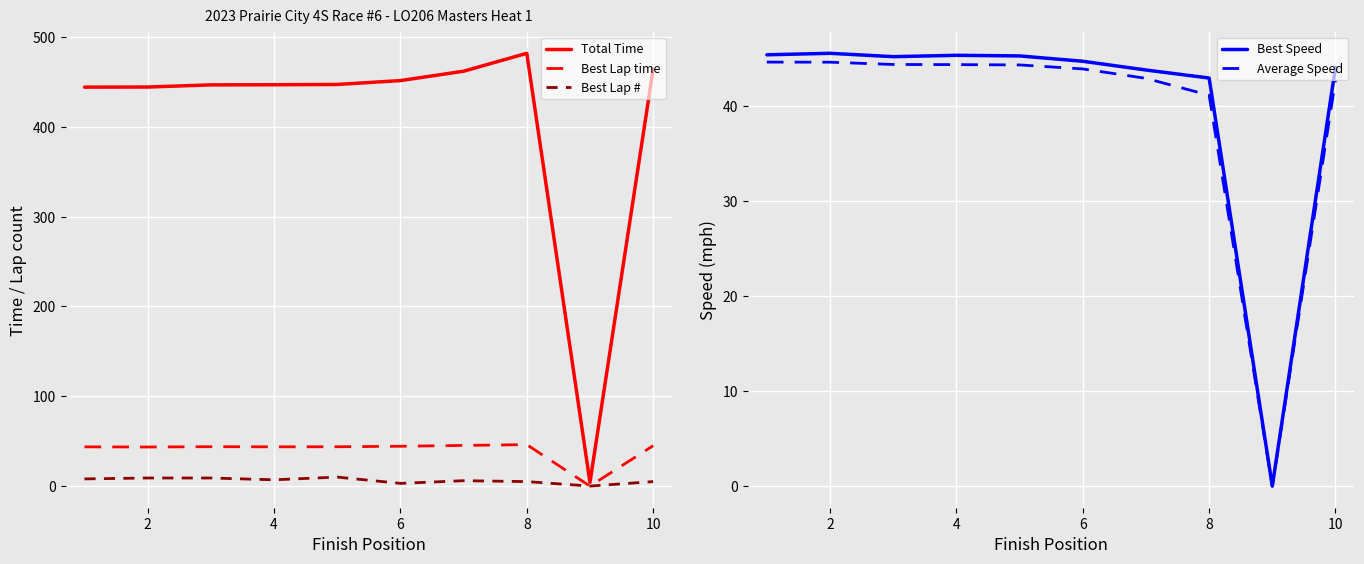

The Best Lap time series shows 44.3 at 6. True or false?

True